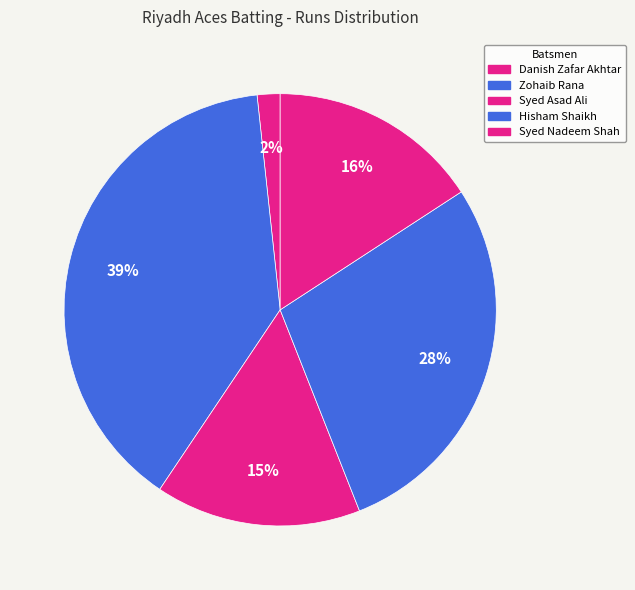

To the nearest percent, what portion does Syed Asad Ali represent?

15%